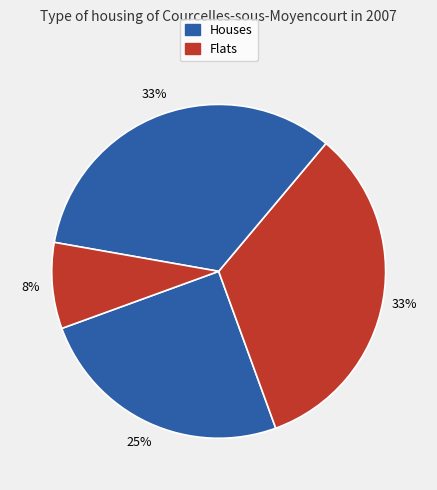

To the nearest percent, what is the difference between the largest and smallest slice percentages?

25%